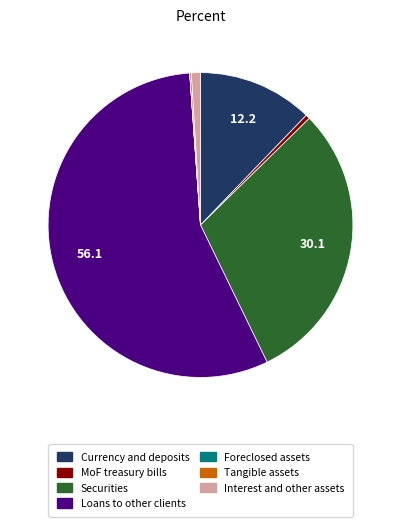

What is the largest slice in the pie chart?

Loans to other clients